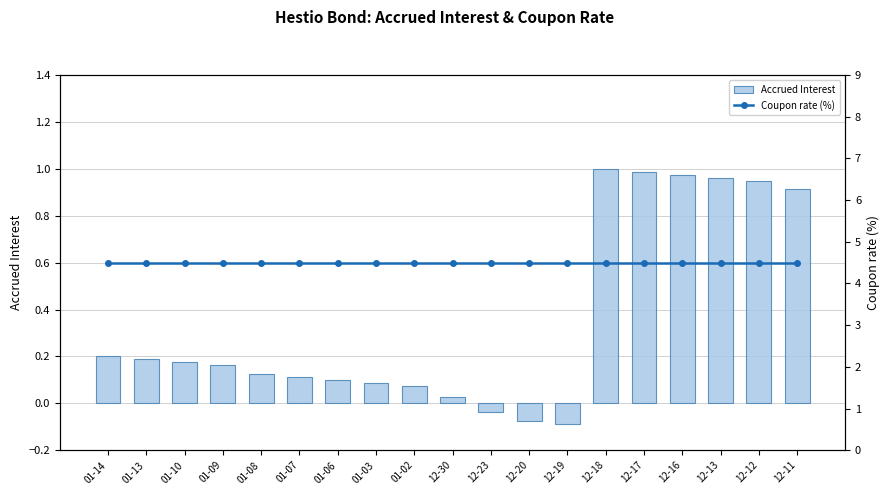

Rank the series by their maximum value, from highest to lowest.

Coupon rate (%), Accrued Interest